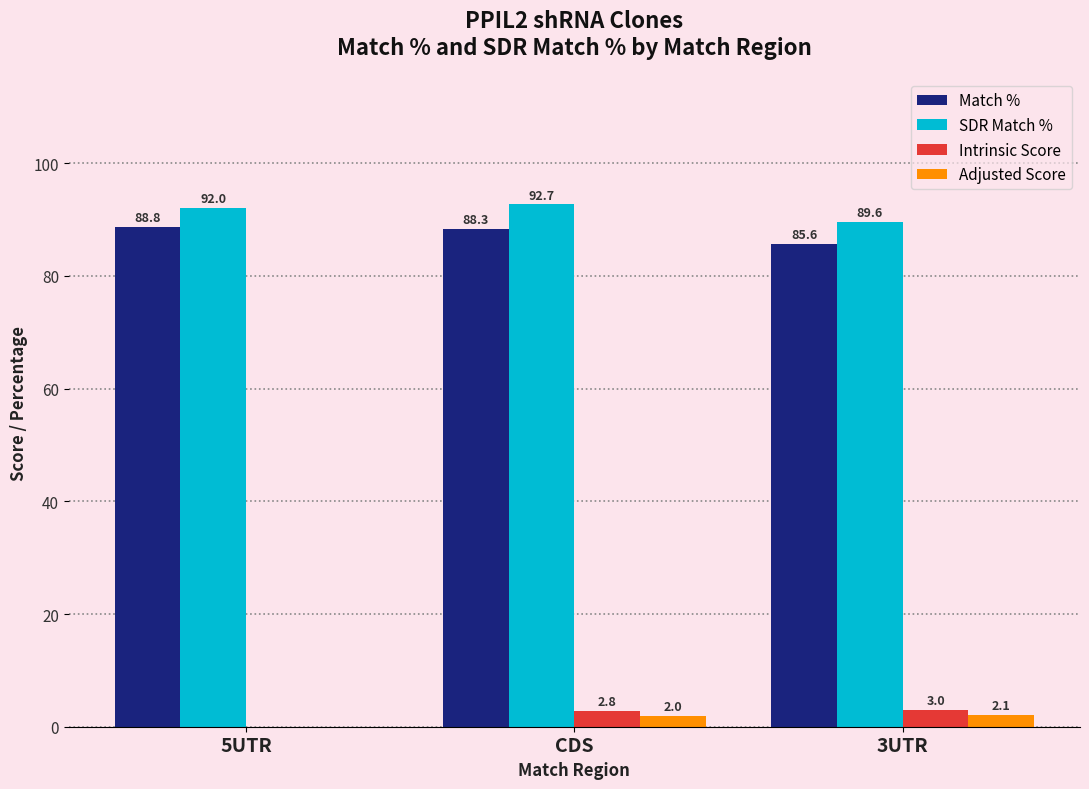

True or false: Match % has a value of 88.3 at CDS.

True